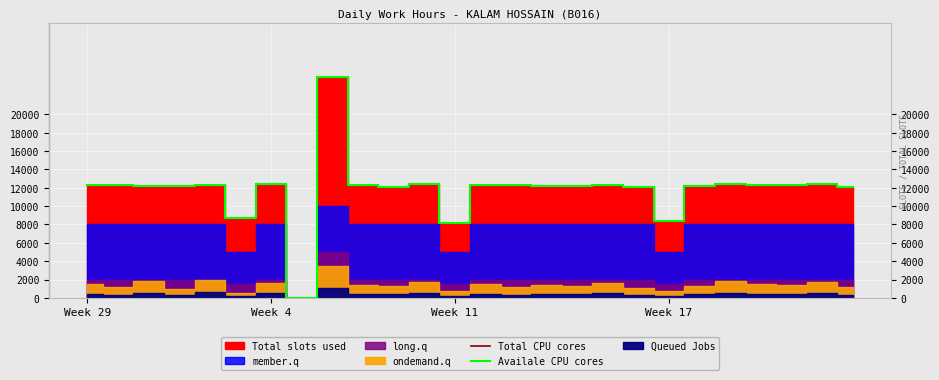

Is the value of Availale CPU cores at 12 greater than the value of Total CPU cores at 19?

No